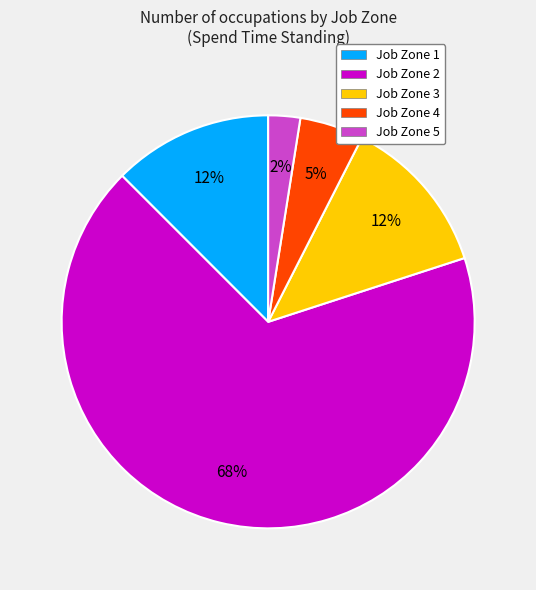

Does Job Zone 2 account for over 50% of the chart?

Yes